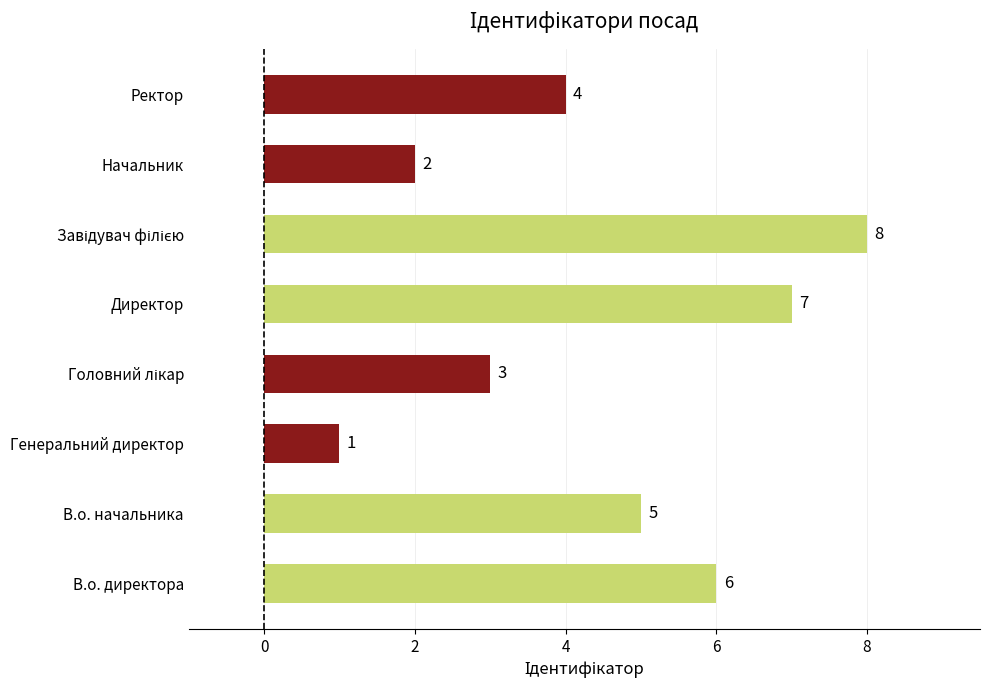

Reading top to bottom, list all the values displayed in this chart.

4	2	8	7	3	1	5	6